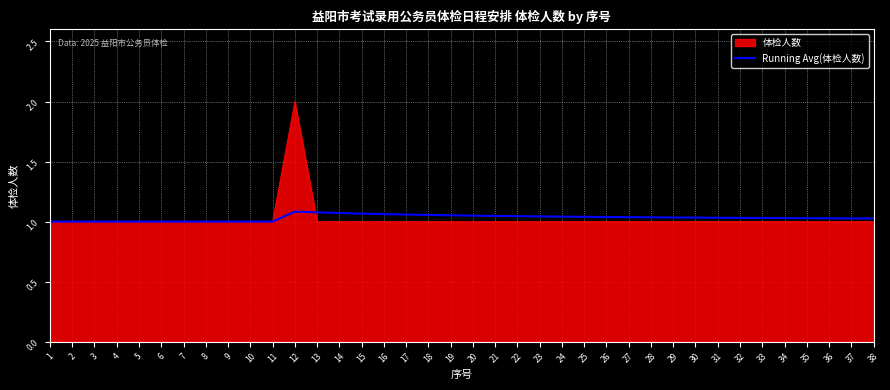

List the series in order of their peak value, lowest first.

Running Avg(体检人数), 体检人数